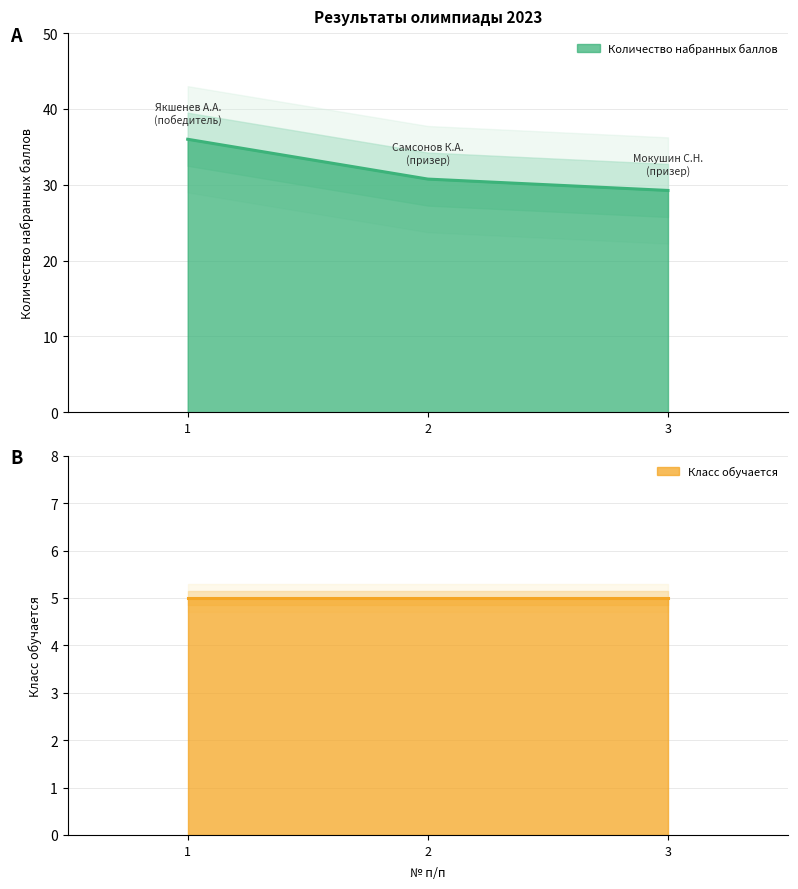

What is the sum of all values?

96.0